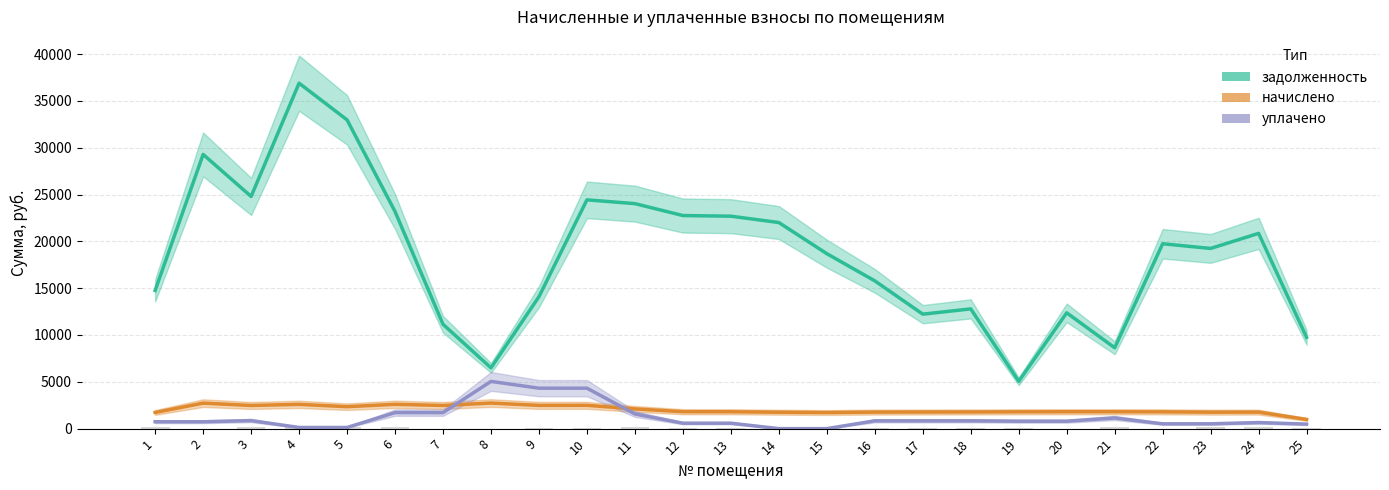

What is the sum of the начислено values at 14 and 7?

4225.7